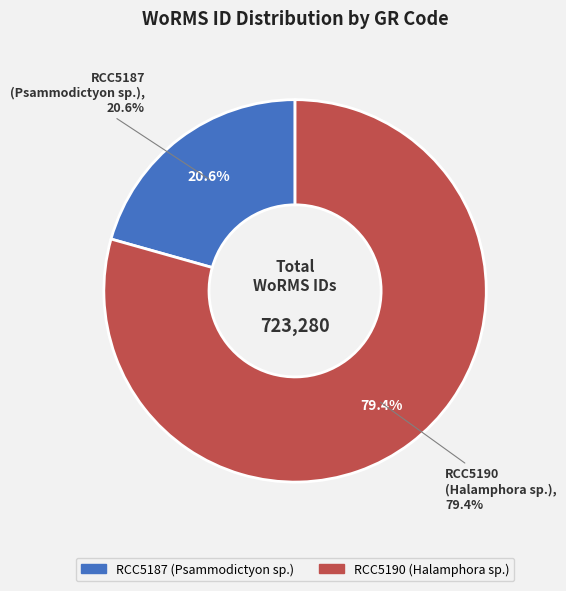

To the nearest percent, what is the average slice percentage?

50%